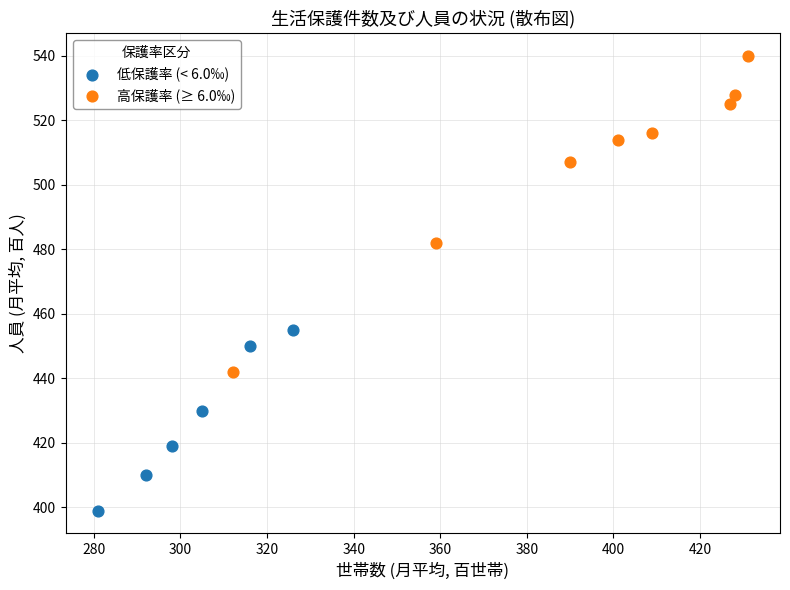

Which series has the widest spread of Y values?

高保護率 (≥ 6.0‰)